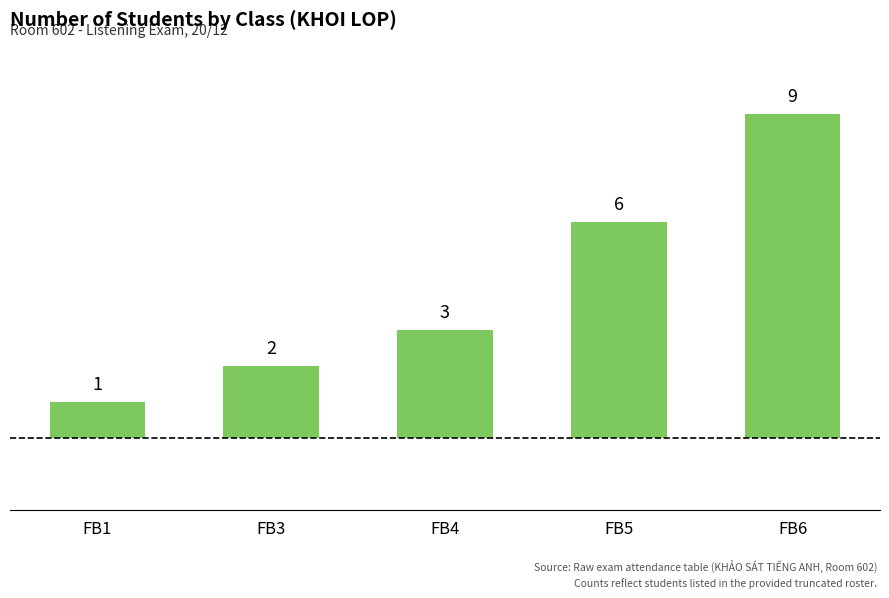

What is the average value?

4